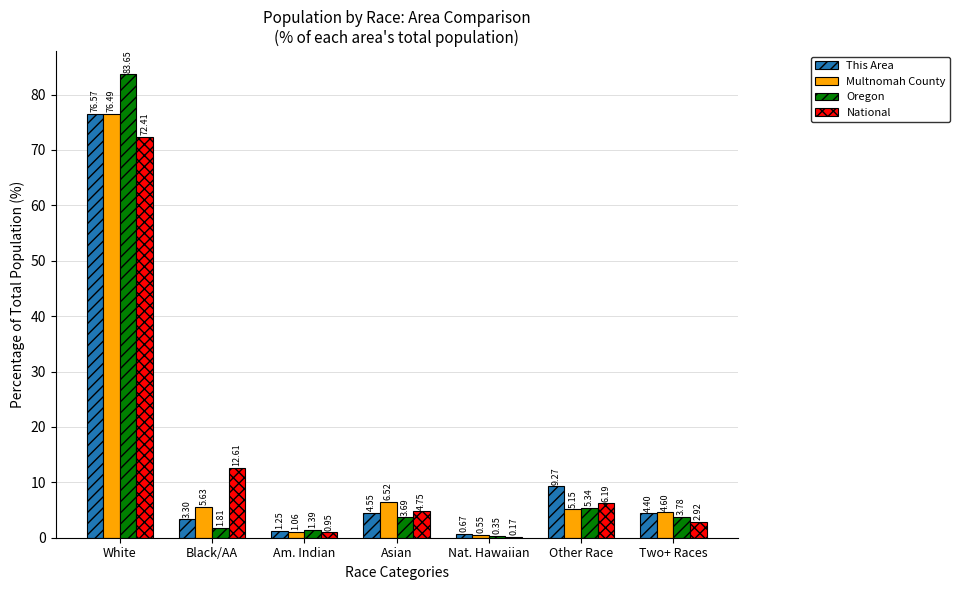

At which label does National first exceed 4?

White